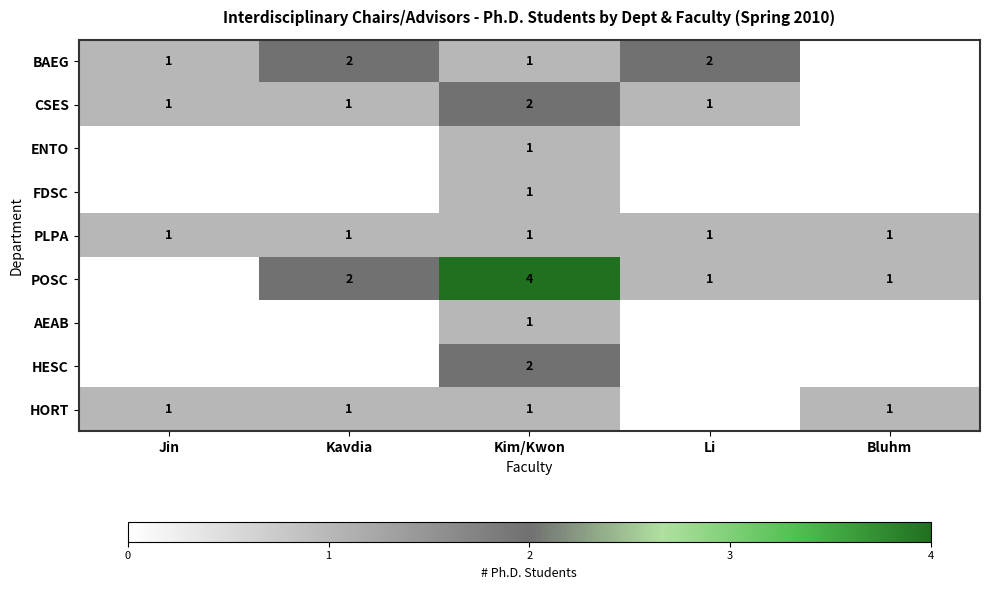

Is it true that BAEG equals 3 at Kavdia?

False